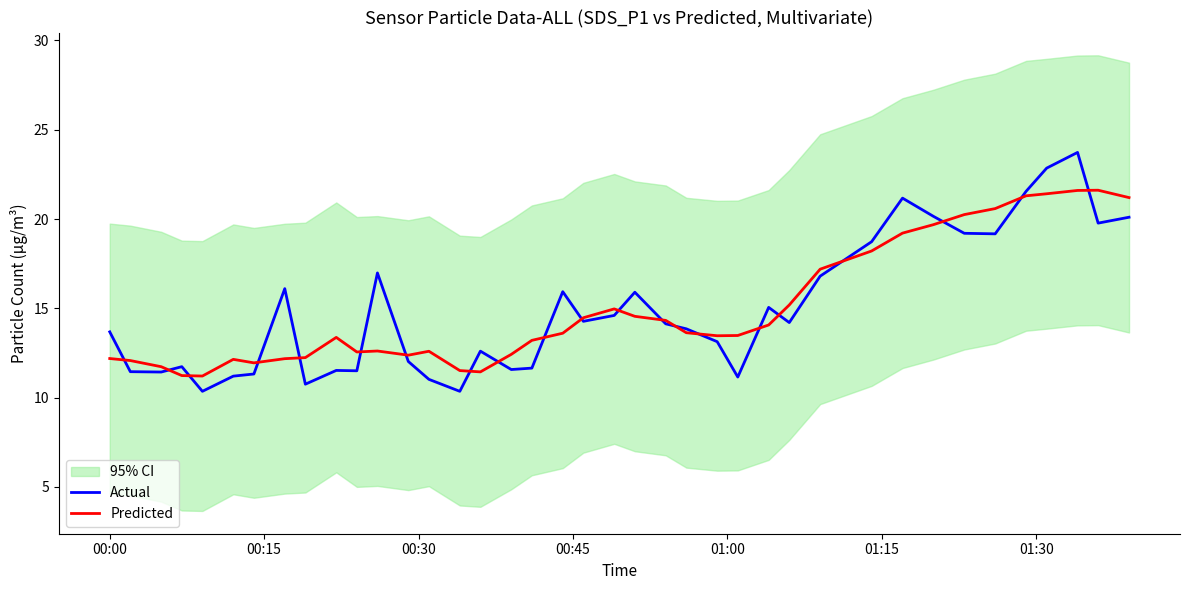

Which series has the largest total across all categories?

Predicted